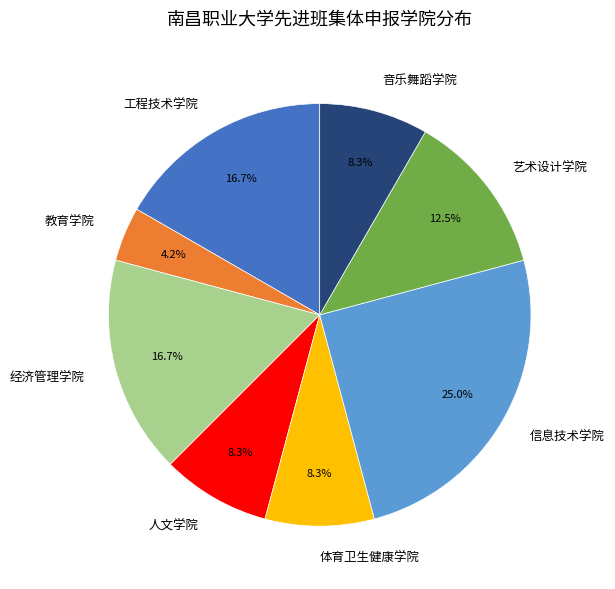

To the nearest percent, what percentage of the pie is 经济管理学院?

17%